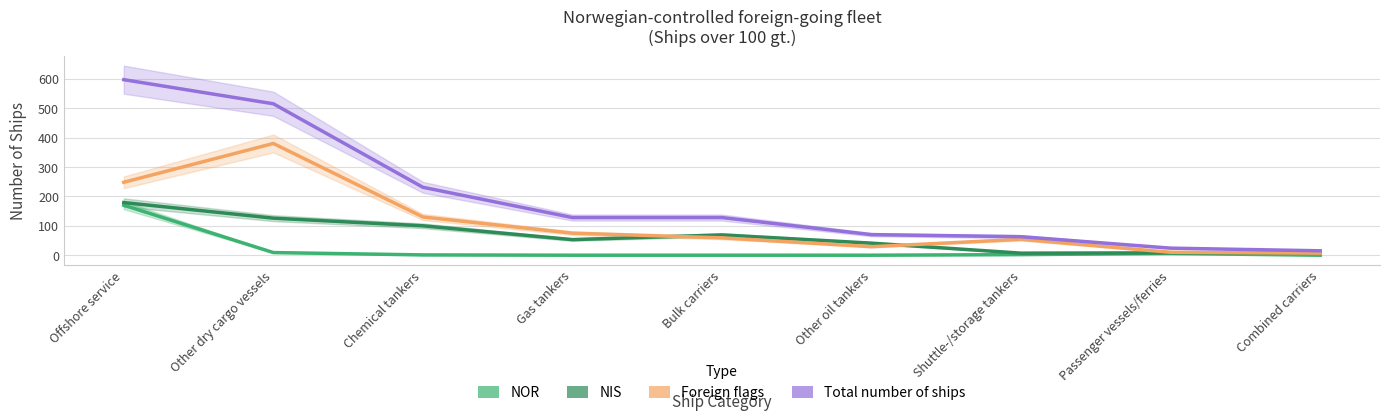

Which series has the widest spread of values?

Total number of ships